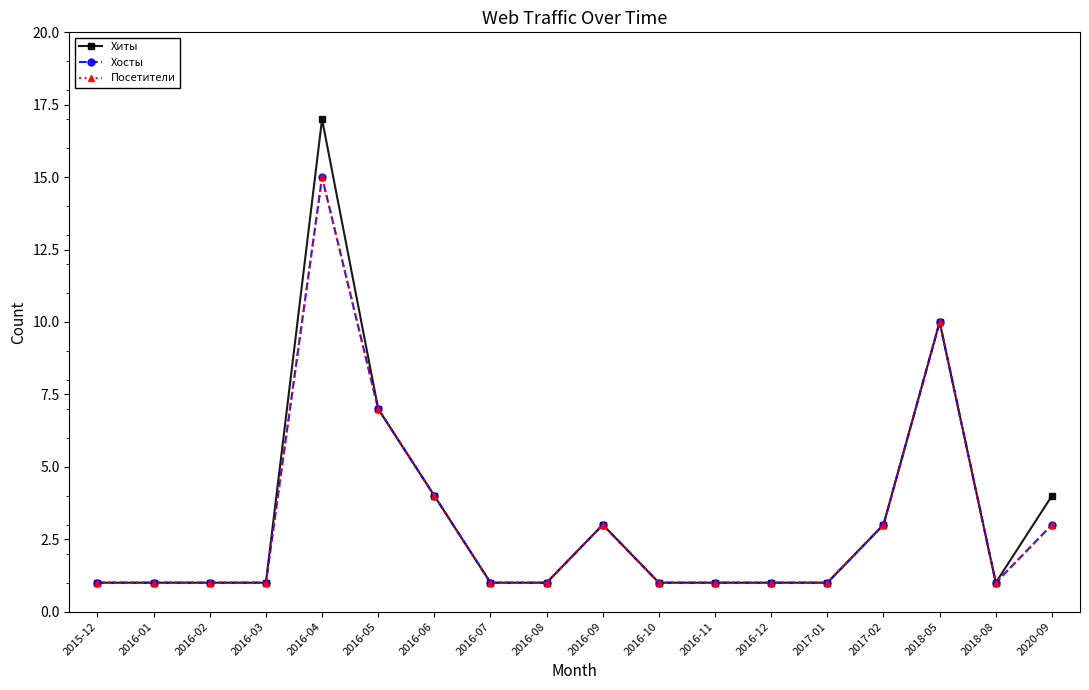

True or false: Хиты has more than 0 interior local peaks.

True